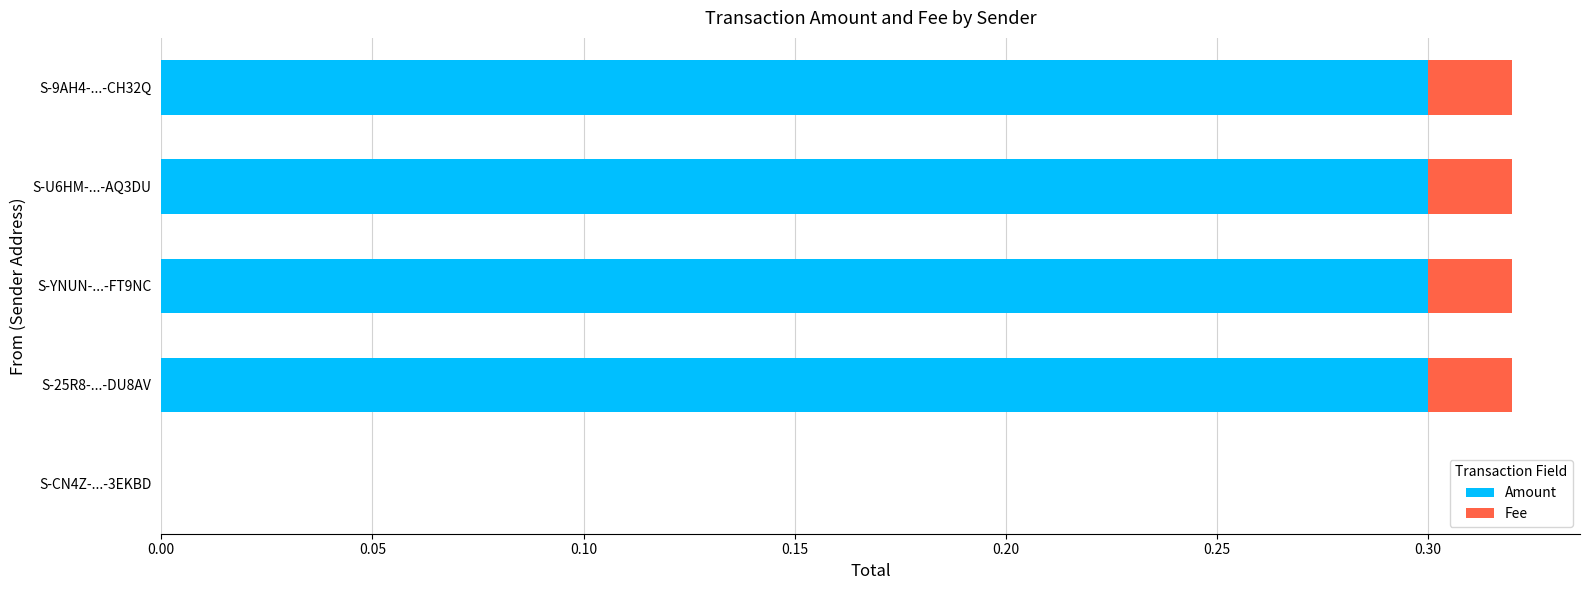

What is the sum of the Amount values at S-9AH4-...-CH32Q and S-25R8-...-DU8AV?

0.6